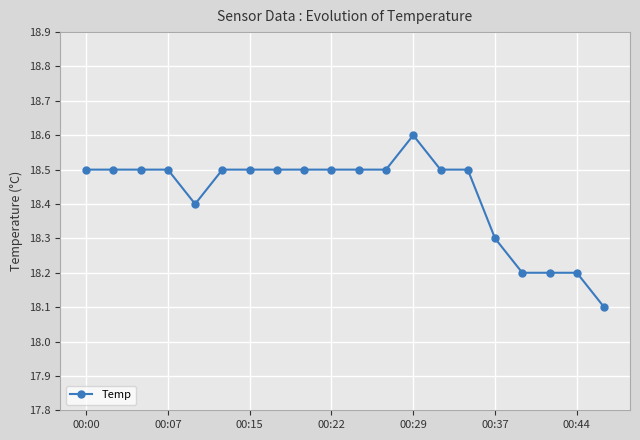

What is the difference between the second highest and minimum values?

0.4